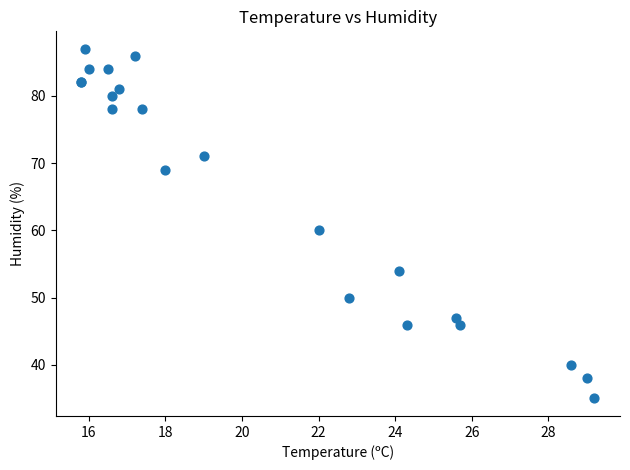

What Y value in the scatter plot is closest to 61?

60